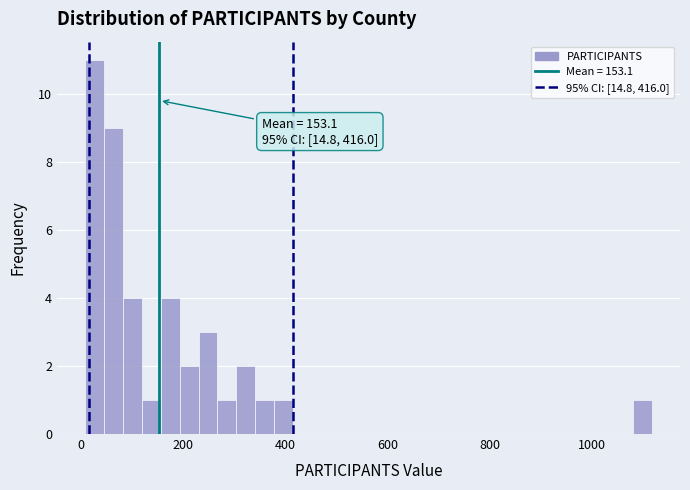

Read against the x-axis, roughly where is the centre of the tallest bar?

20